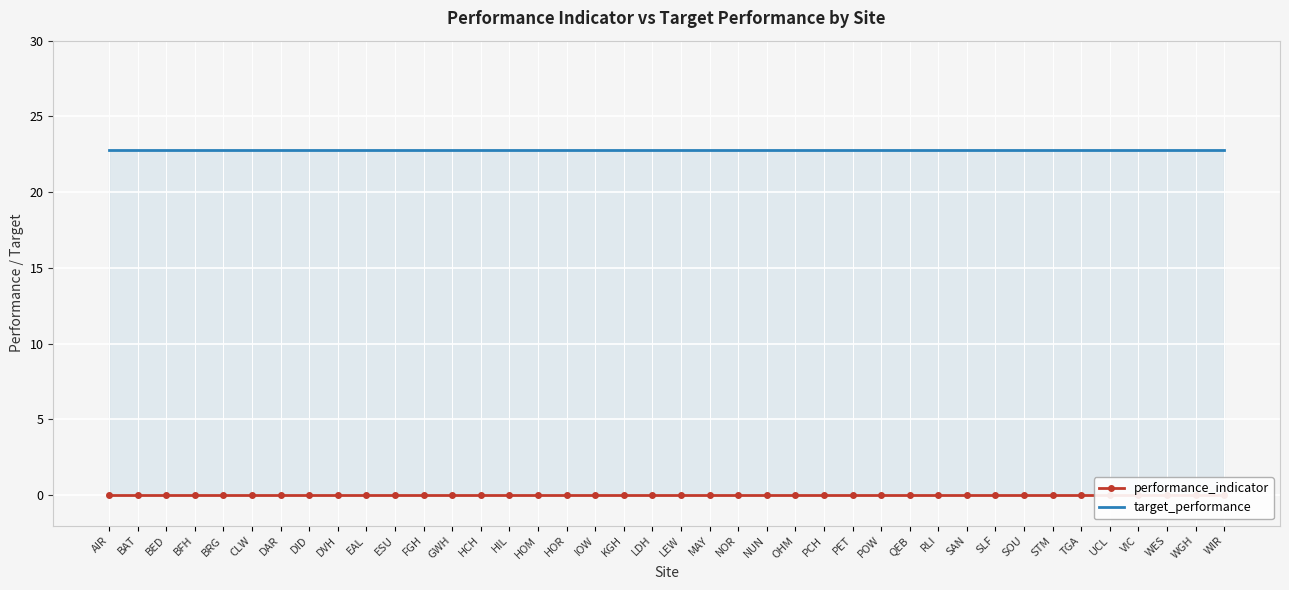

True or false: performance_indicator and target_performance intersect in this chart.

False